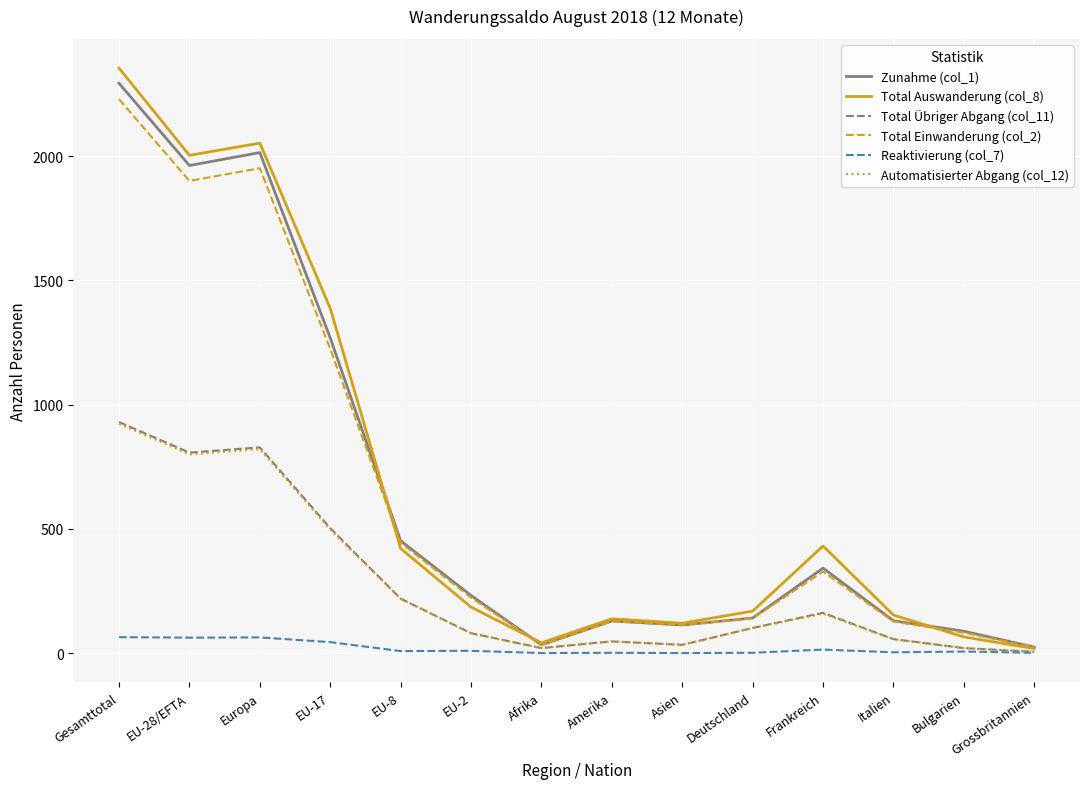

Is the value of Automatisierter Abgang (col_12) at Europa greater than the value of Total Übriger Abgang (col_11) at Asien?

Yes